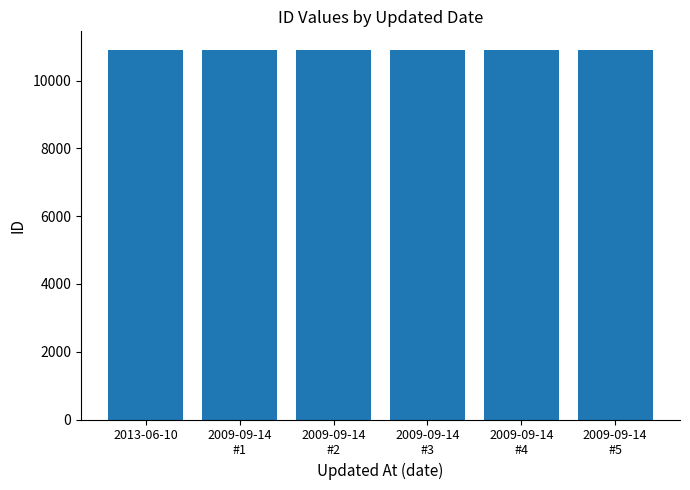

Is it true that the value at 2009-09-14
#4 is 17053?

False